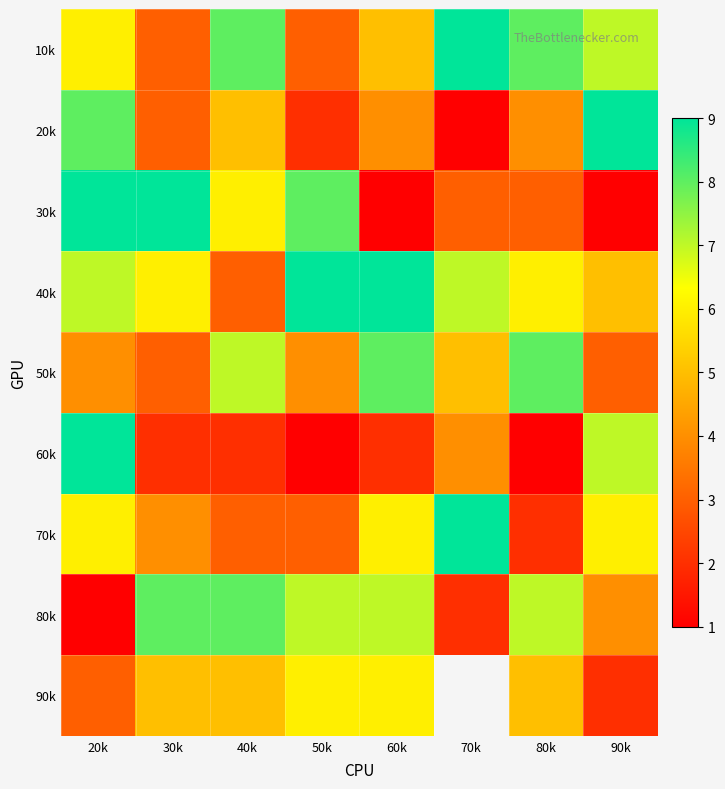

Is the value of 50k at 40k greater than the value of 80k at 40k?

No